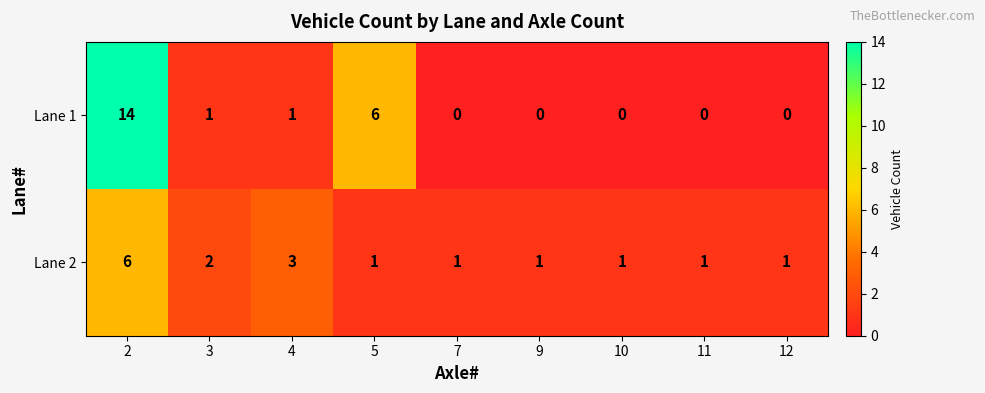

Between 4 and 12, which series saw the biggest shift?

Lane 2